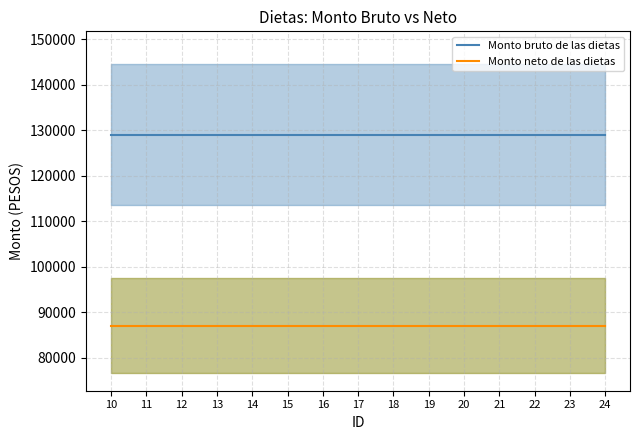

True or false: Monto bruto de las dietas and Monto neto de las dietas cross at least once.

False